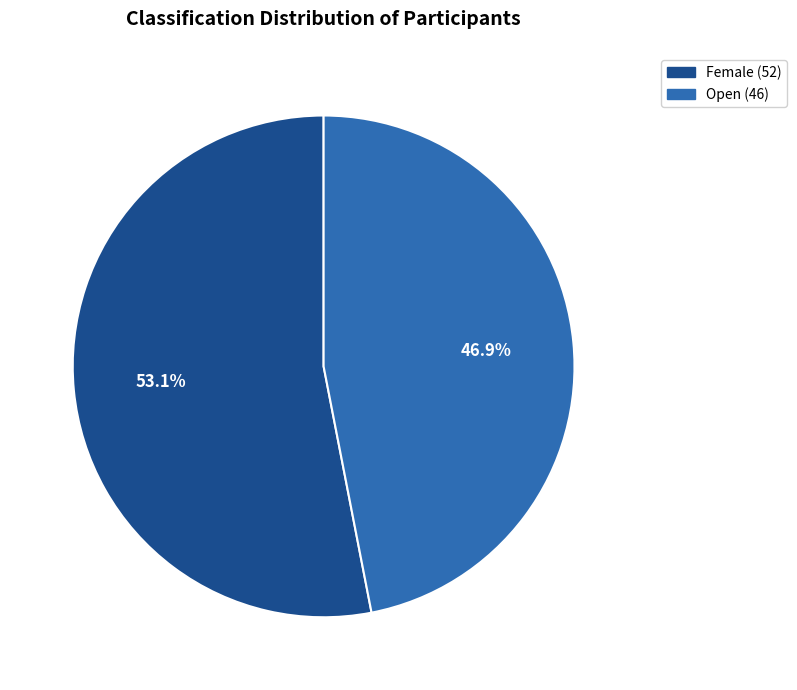

Count the number of slices in the pie.

2